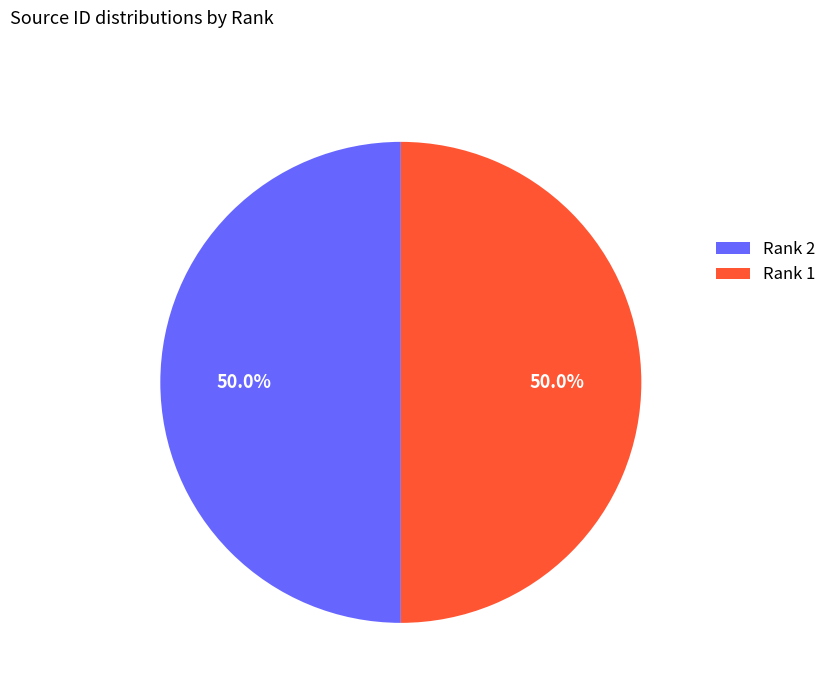

Combined, do Rank 1 and Rank 2 account for over 50%?

Yes